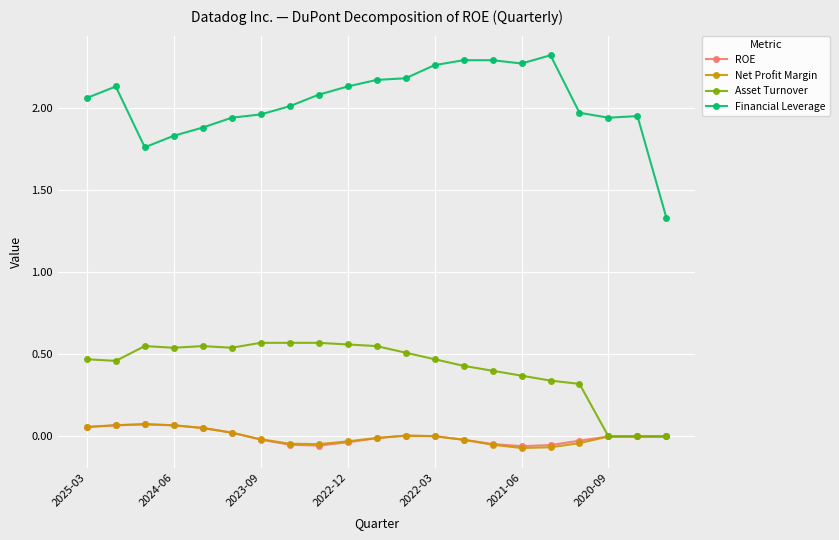

True or false: Net Profit Margin and Financial Leverage cross at least once.

False